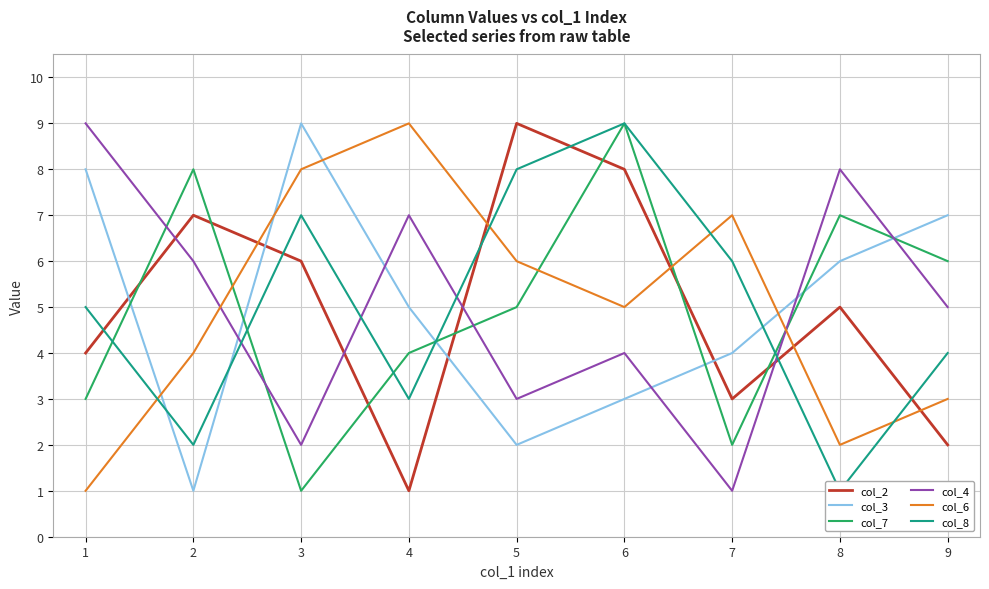

The col_4 series shows 13 at 1. True or false?

False